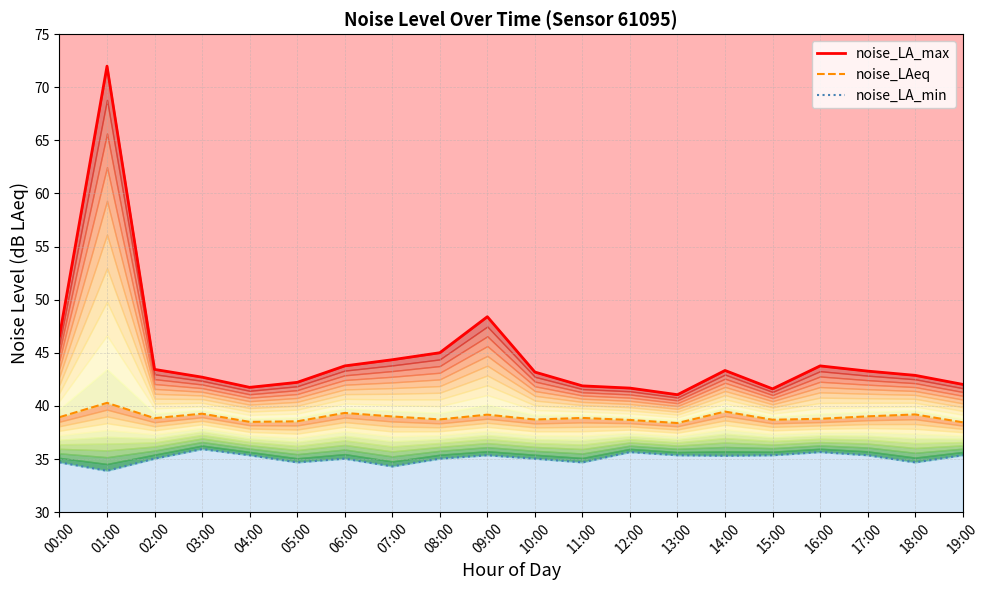

Does the chart display data point markers on the line(s)?

No